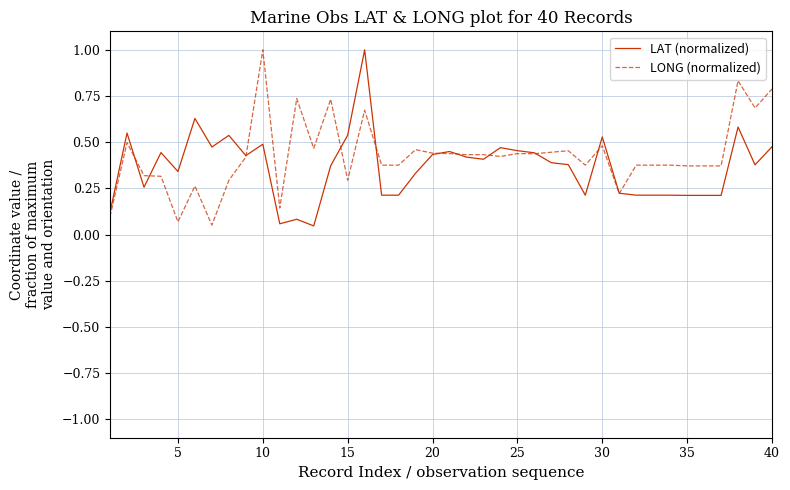

What is the maximum value shown in the chart?

1.0